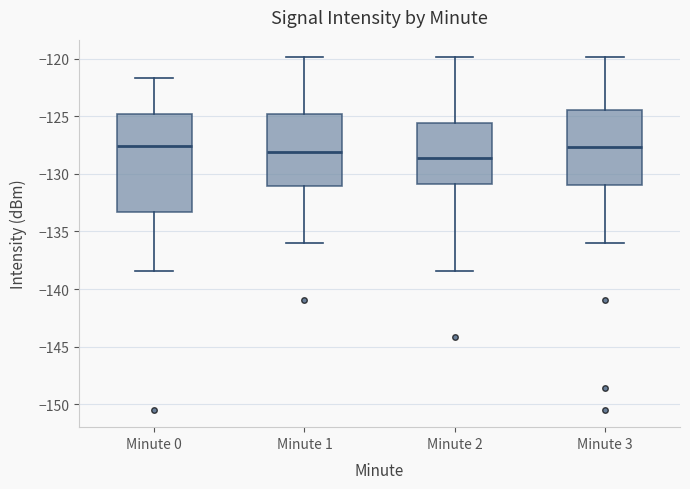

Which box's median line is the lowest?

Minute 2